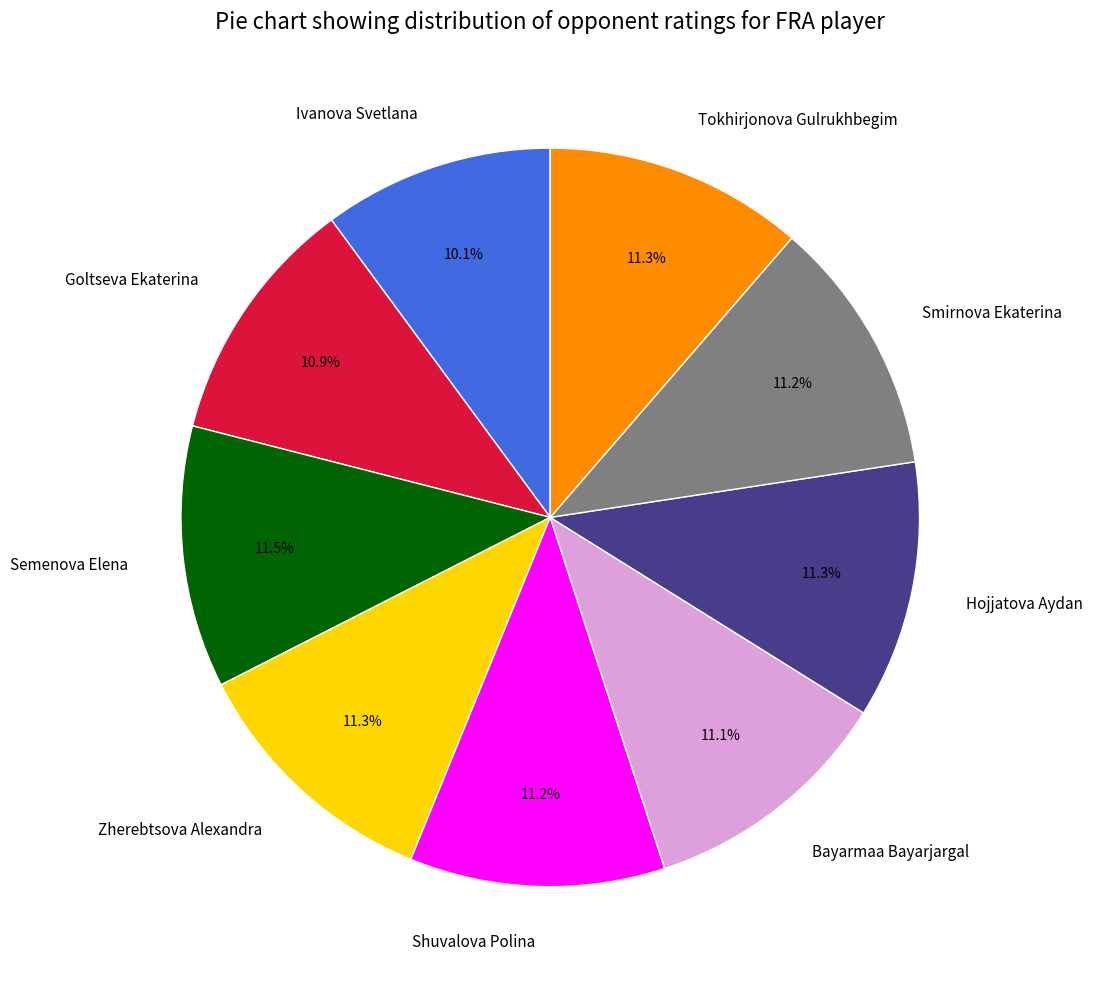

Does Bayarmaa Bayarjargal account for over 50% of the chart?

No